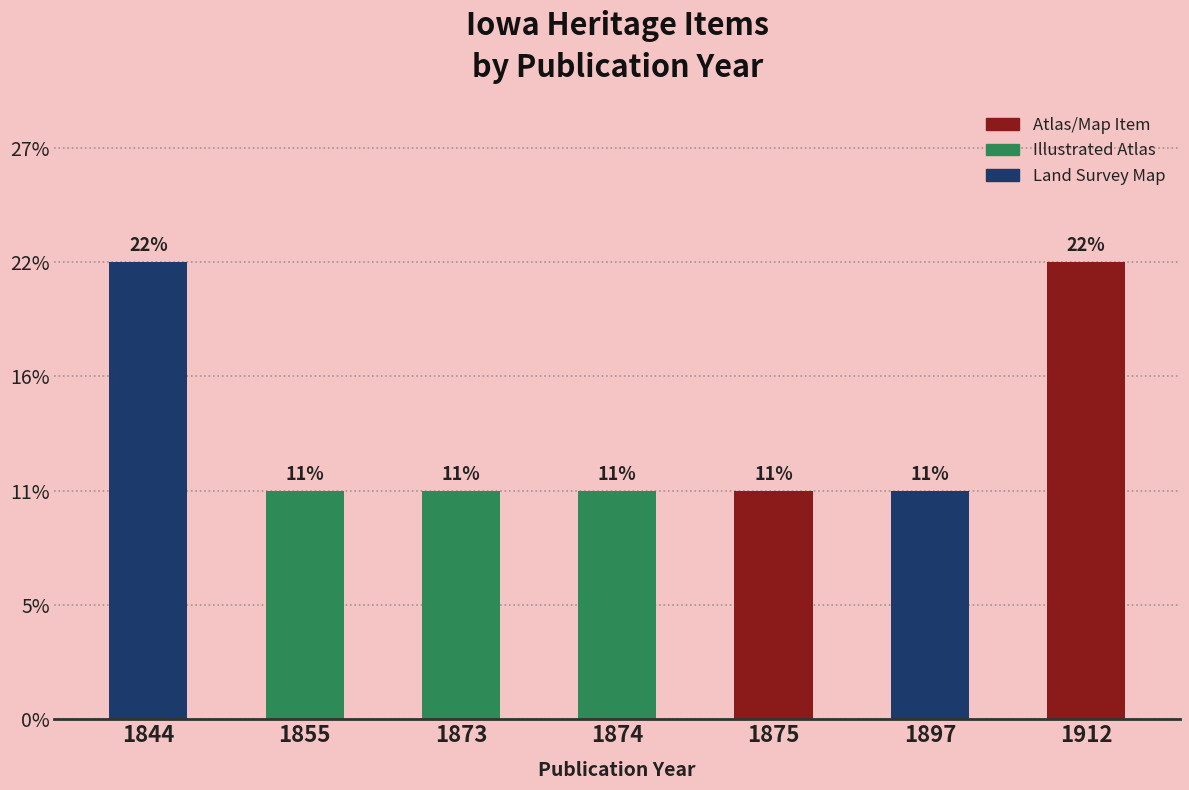

Rank the categories by value from lowest to highest.

1855, 1873, 1874, 1875, 1897, 1844, 1912